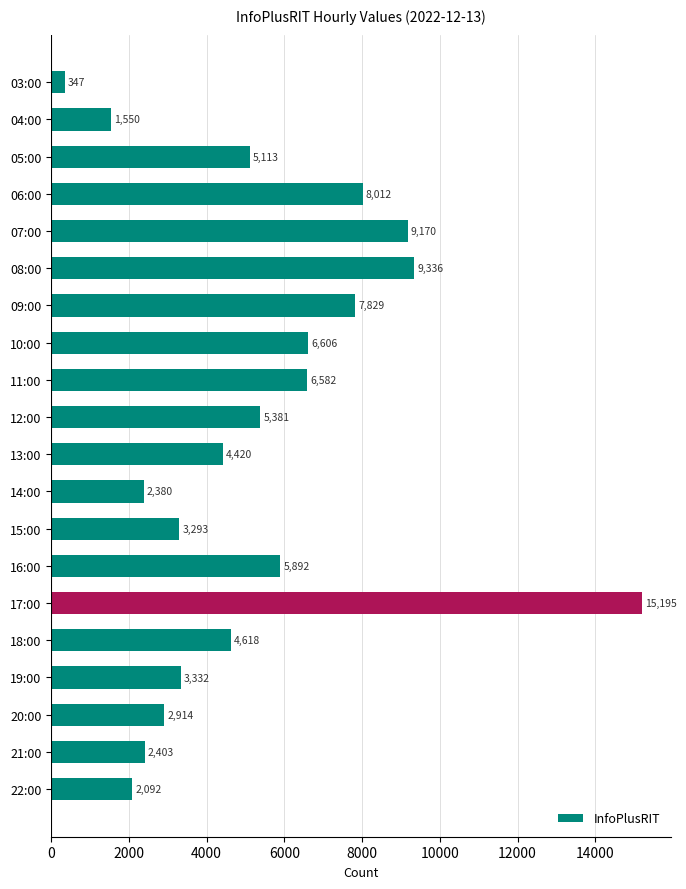

What is the difference between the second highest and minimum values?

8989